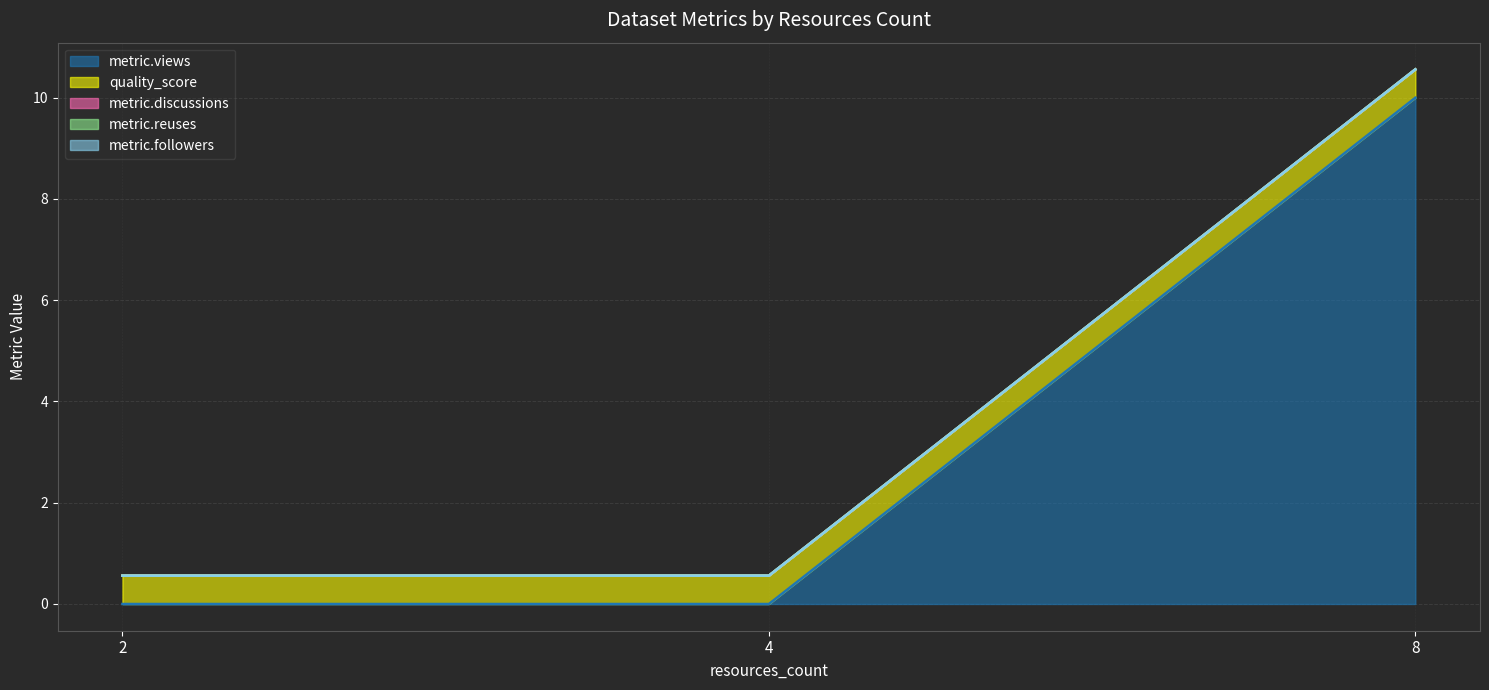

How many data points in metric.views are above 0?

1